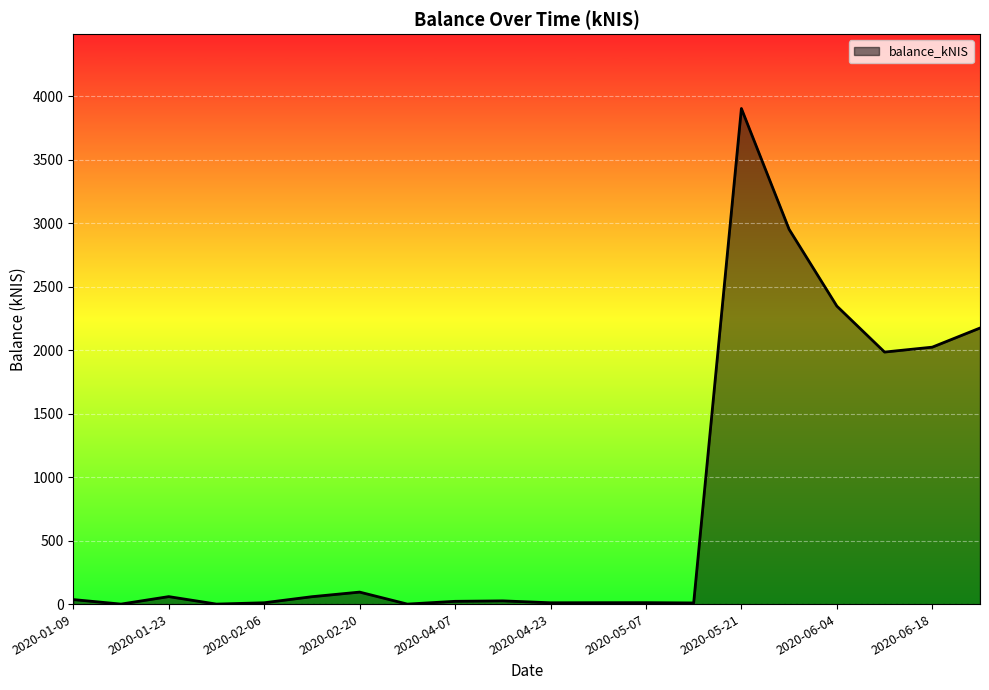

How many lines are shown in the chart?

1